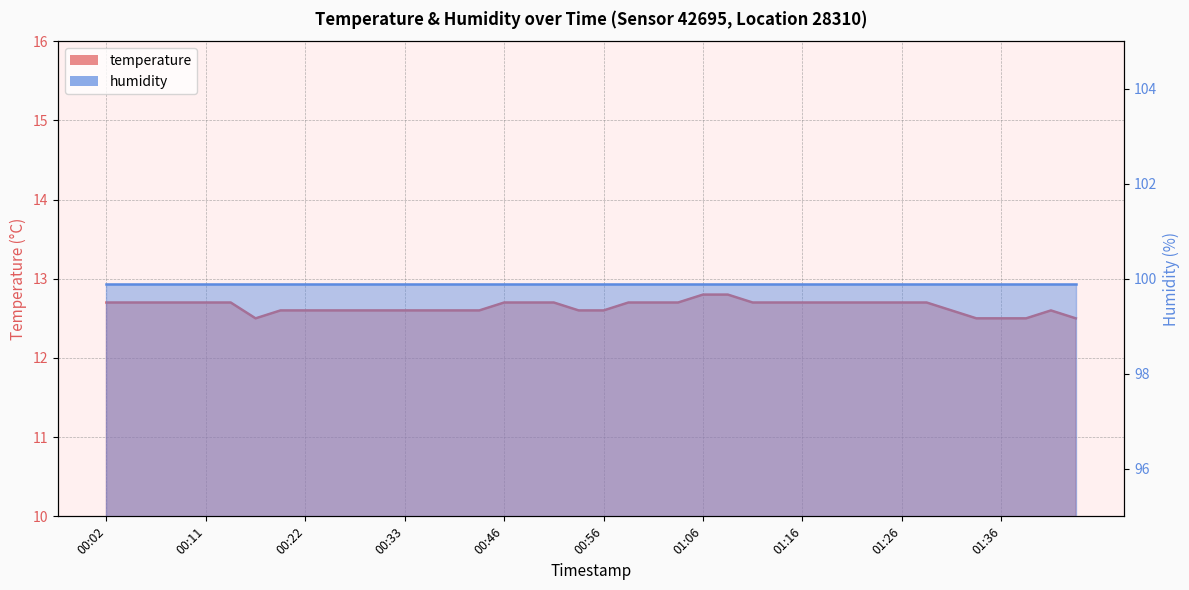

At which category does the data reach its first local valley?

00:16